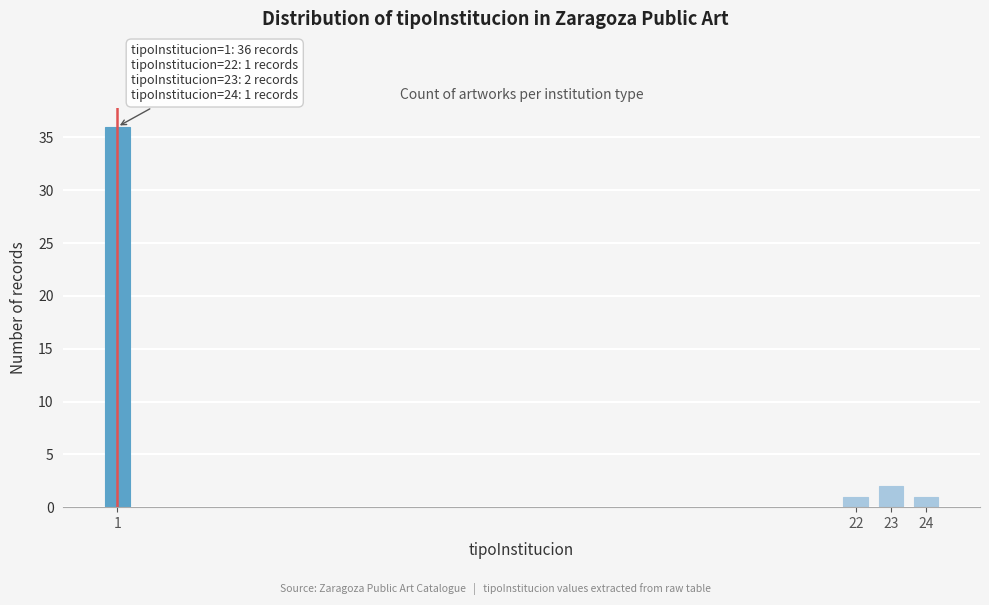

Reading left to right, extract all data points from this chart.

36	1	2	1